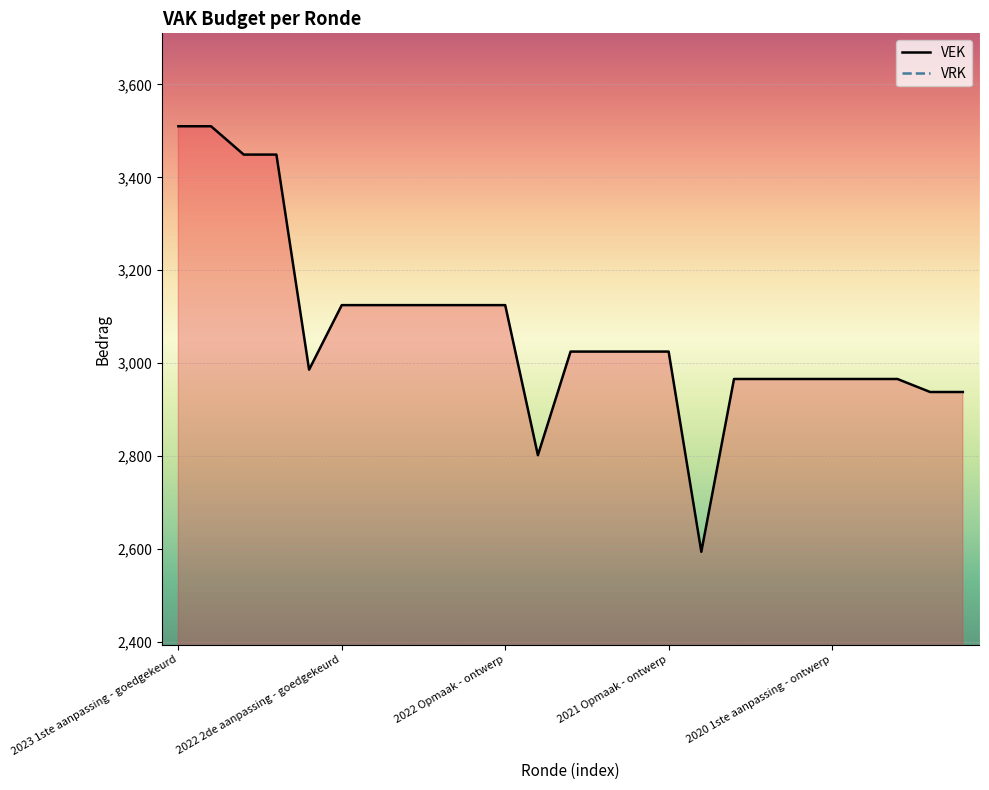

Which category has the lowest value in the VRK series?

2023 1ste aanpassing - goedgekeurd